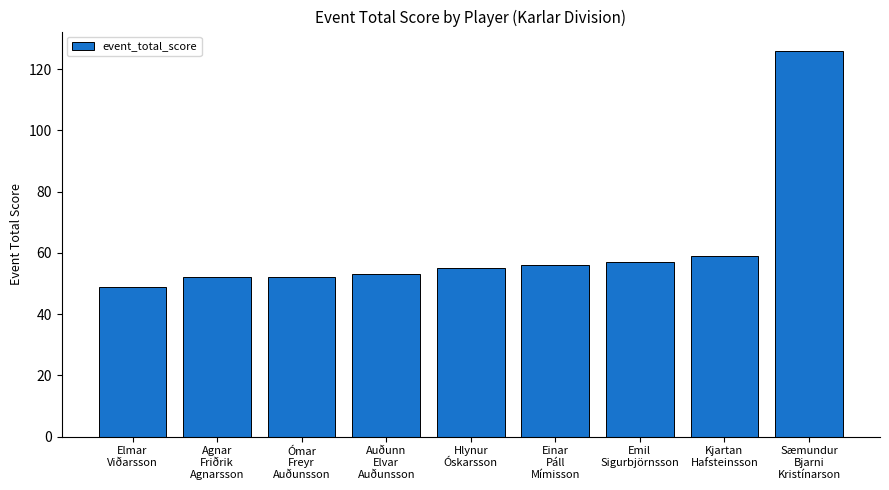

True or false: the data shows 36 at Emil
Sigurbjörnsson.

False